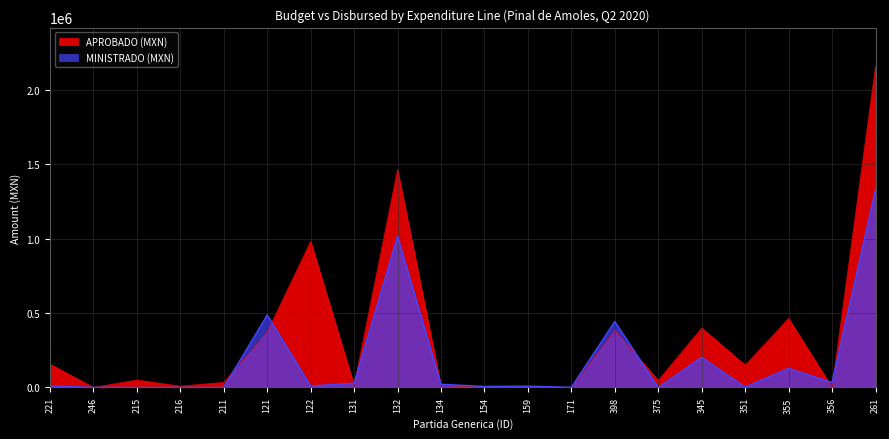

What is the sum of the MINISTRADO (MXN) values at 246 and 171?

1981.4